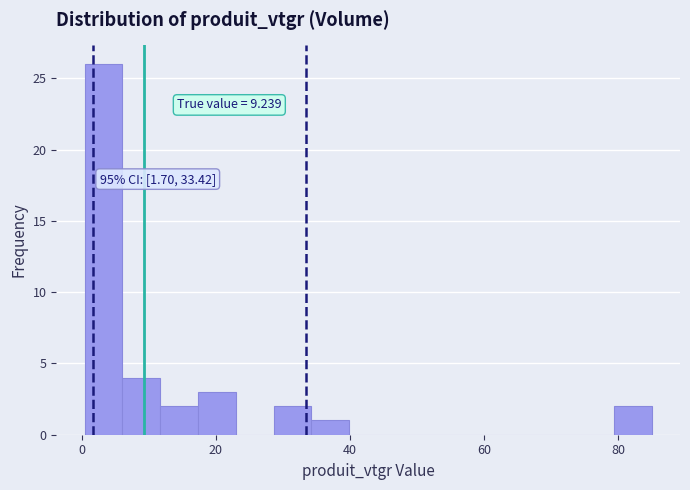

Read against the x-axis, roughly where is the centre of the tallest bar?

4